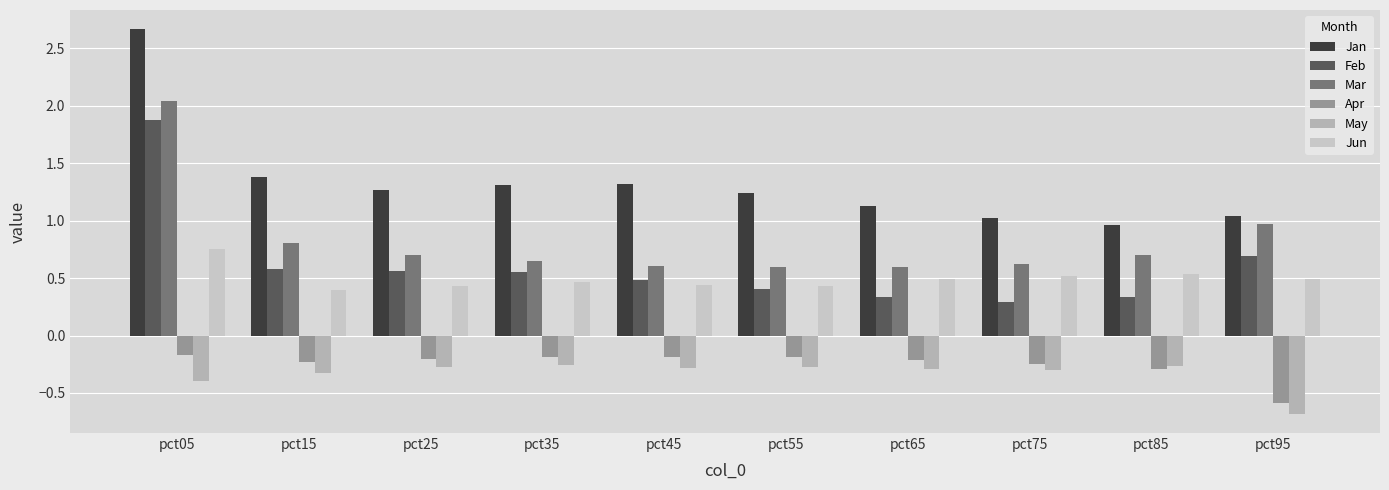

What is the value of the Feb bar at the 1st from the left?

1.9